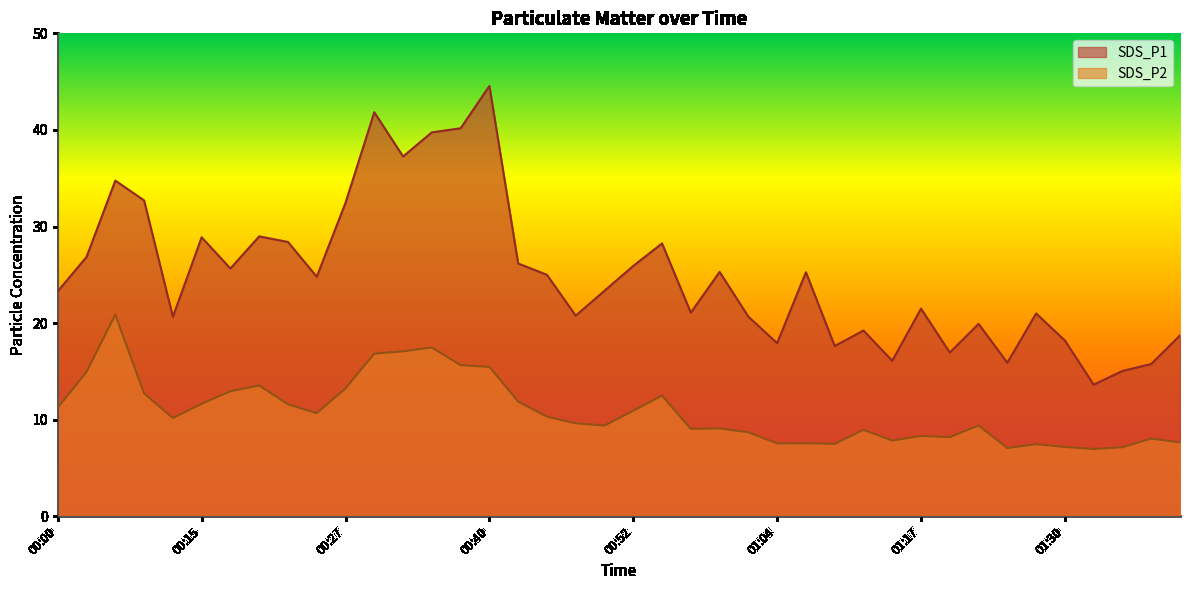

What is the highest value of the SDS_P1 series?

44.5